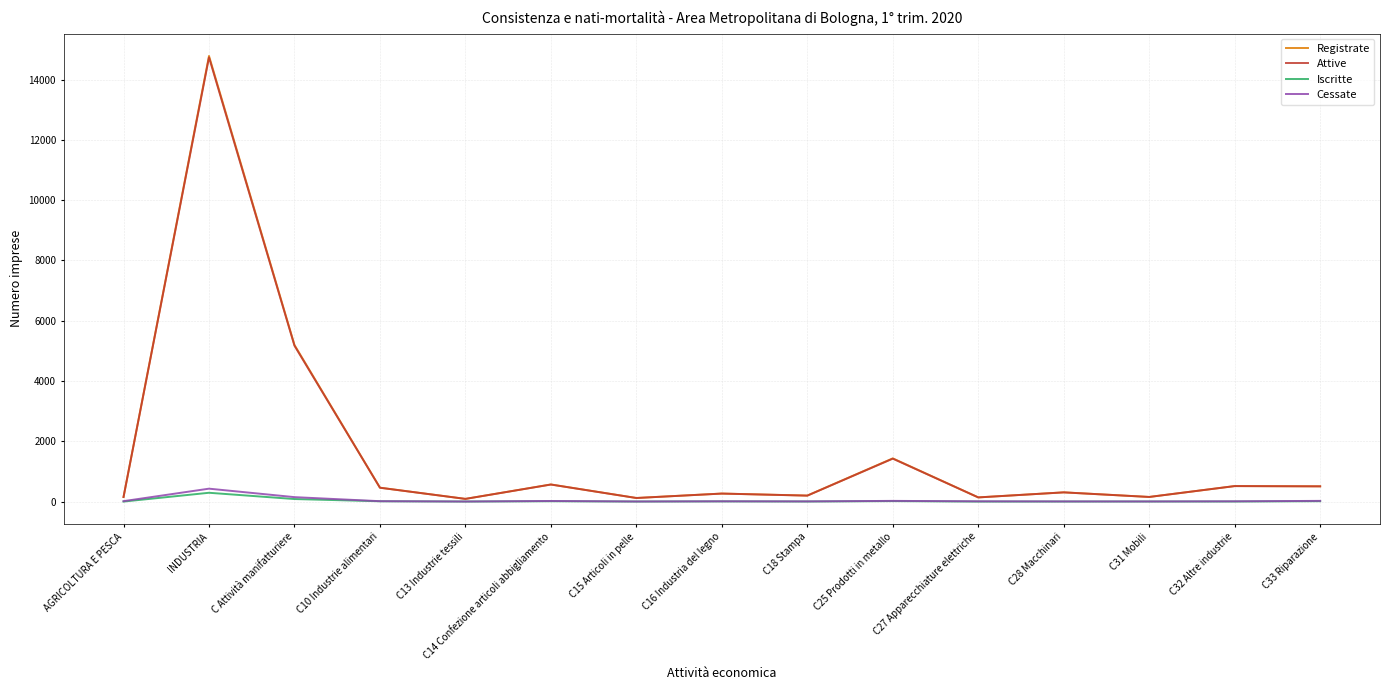

Which series has the widest spread of values?

Registrate